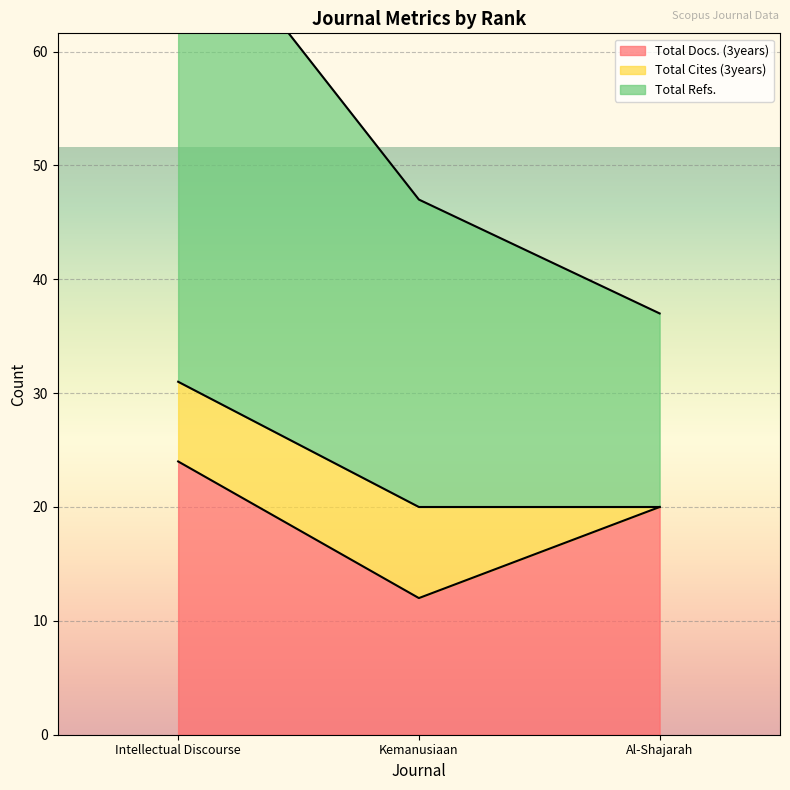

How many data points does each series have?

3